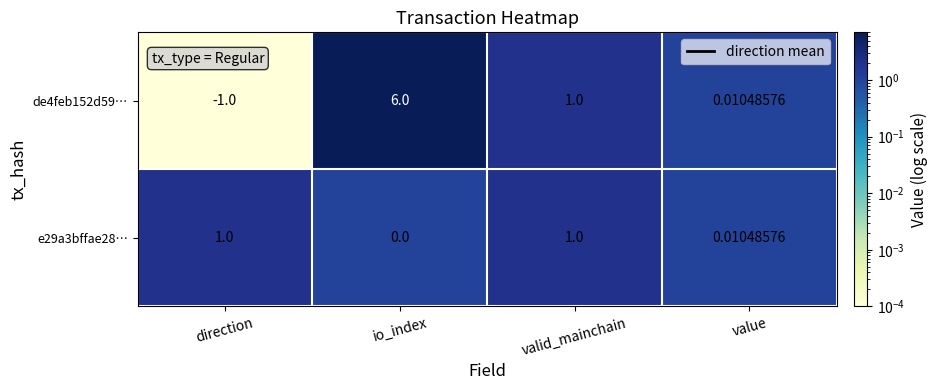

At which category does the chart reach its minimum across all series?

direction